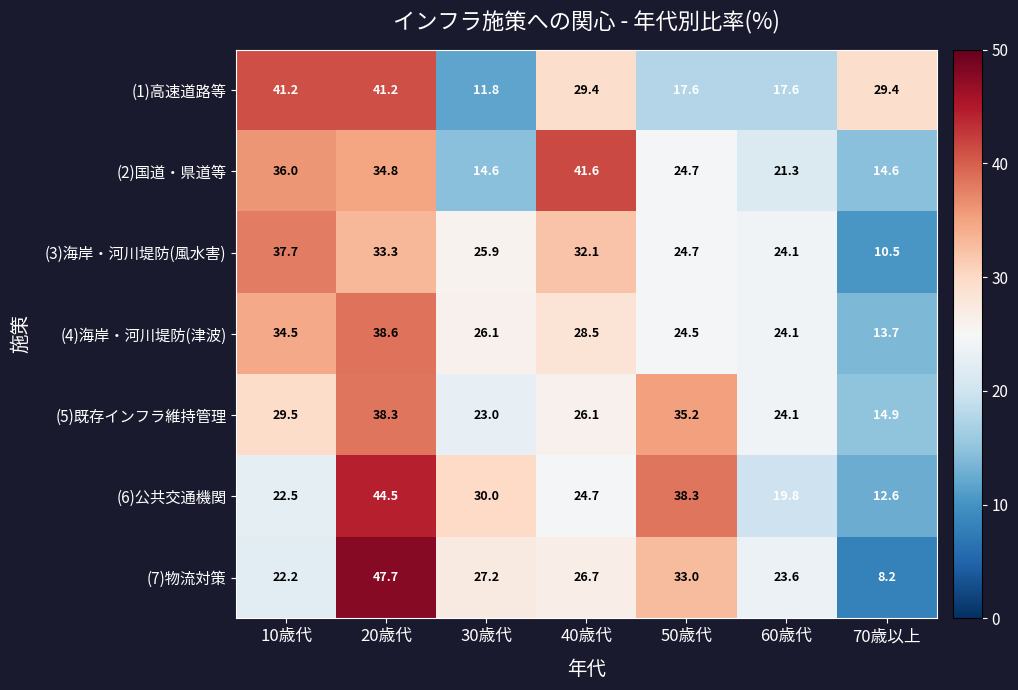

Count the number of categories in the chart.

7